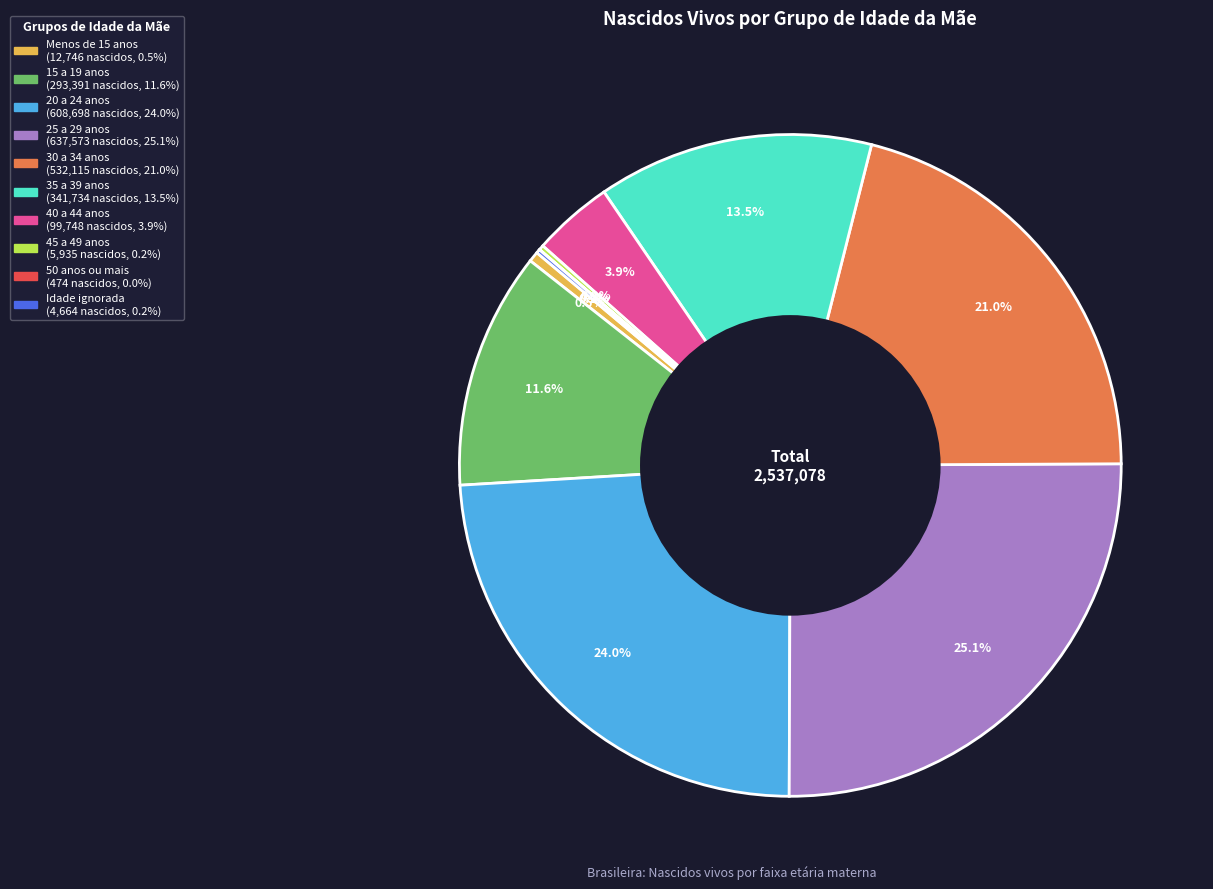

Is there a majority slice in this chart?

No